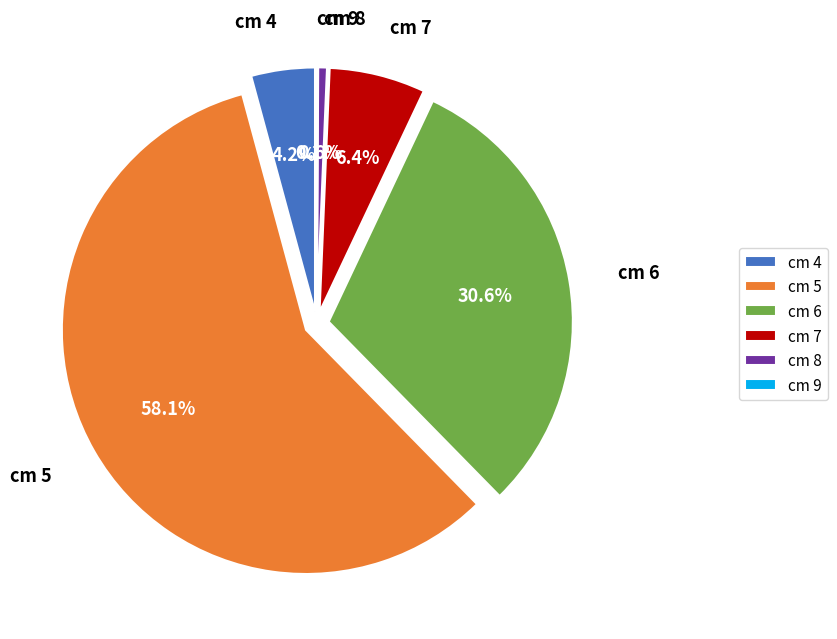

Which slice is the largest?

5